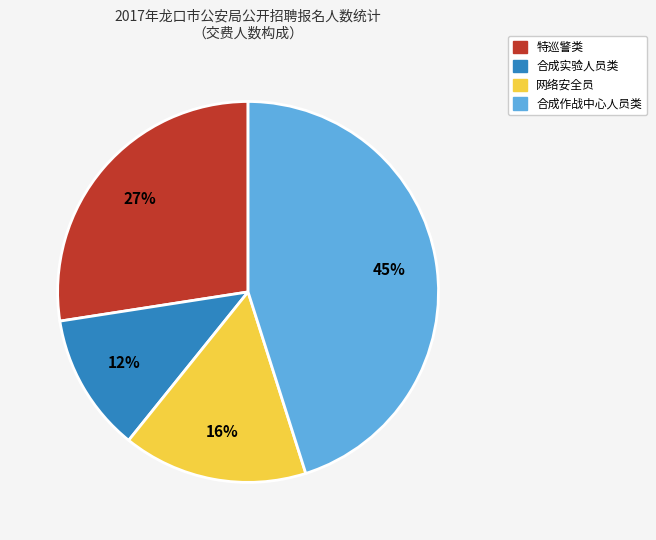

Is there a majority slice in this chart?

No